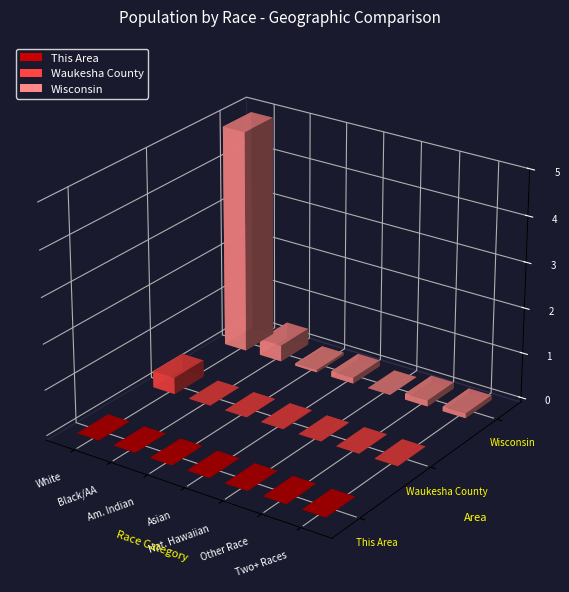

Between American Indian and Alaska Native and Two or More Races, which is larger?

Two or More Races